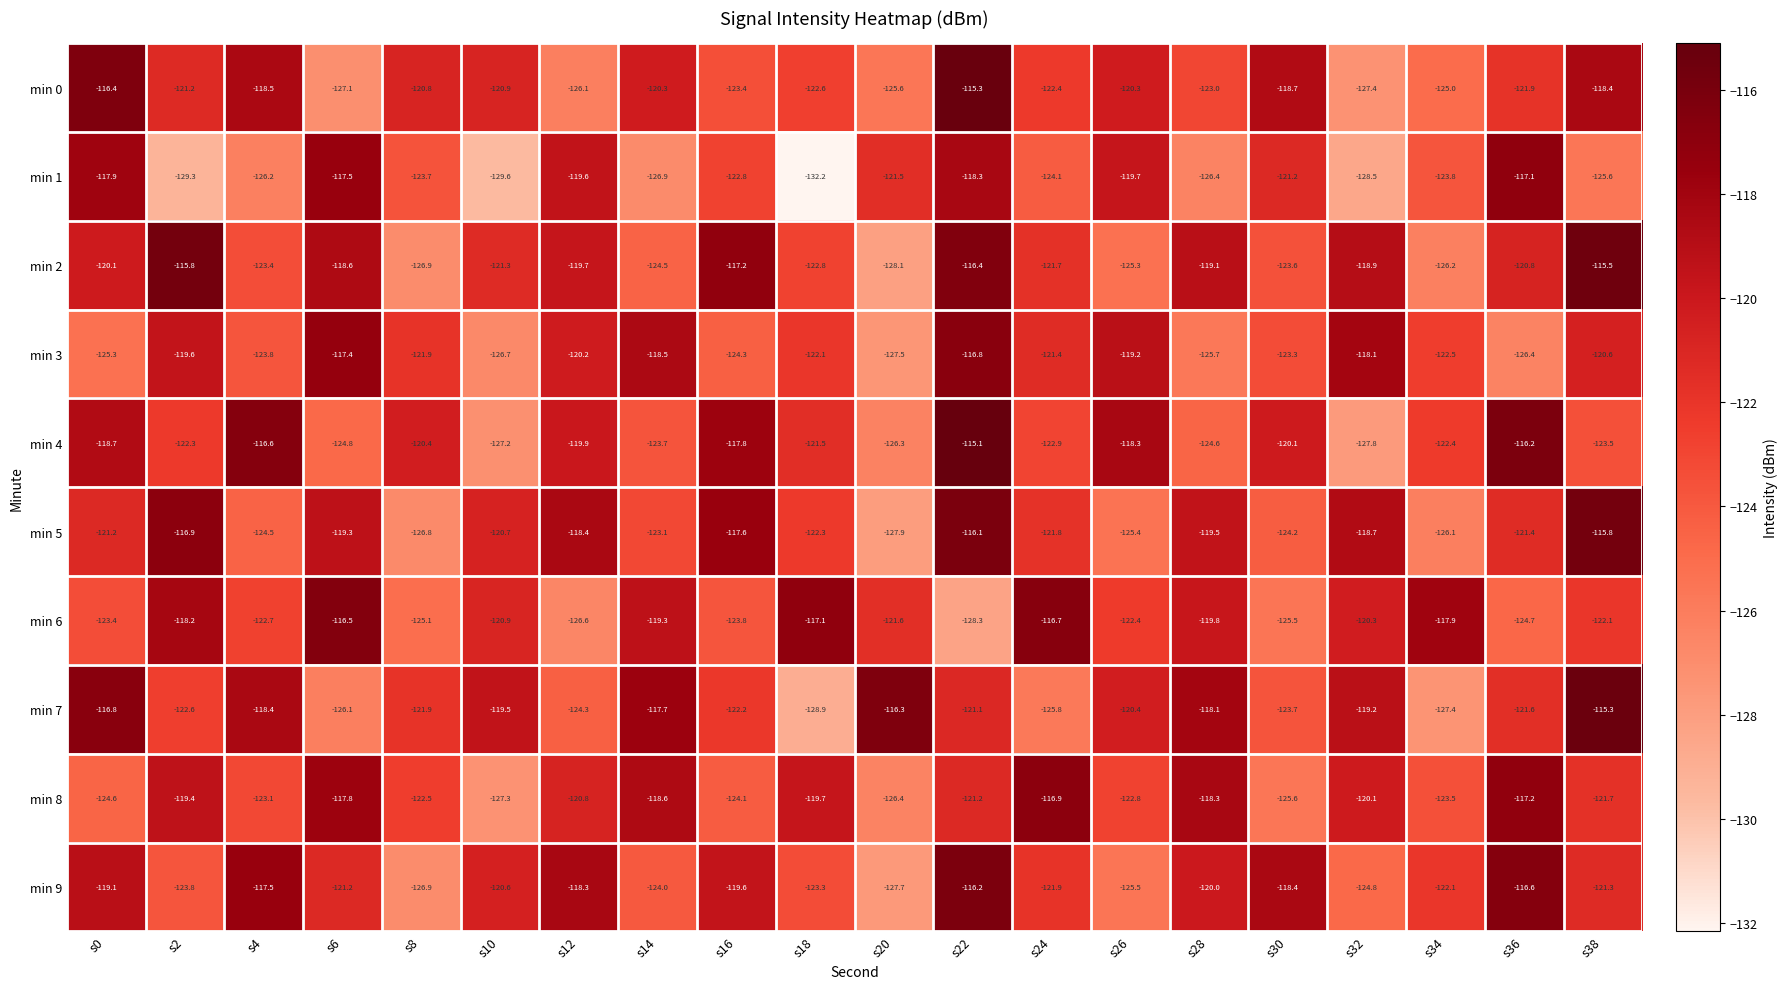

At s2, list the series in order from smallest to largest.

min 1, min 9, min 7, min 4, min 0, min 3, min 8, min 6, min 5, min 2